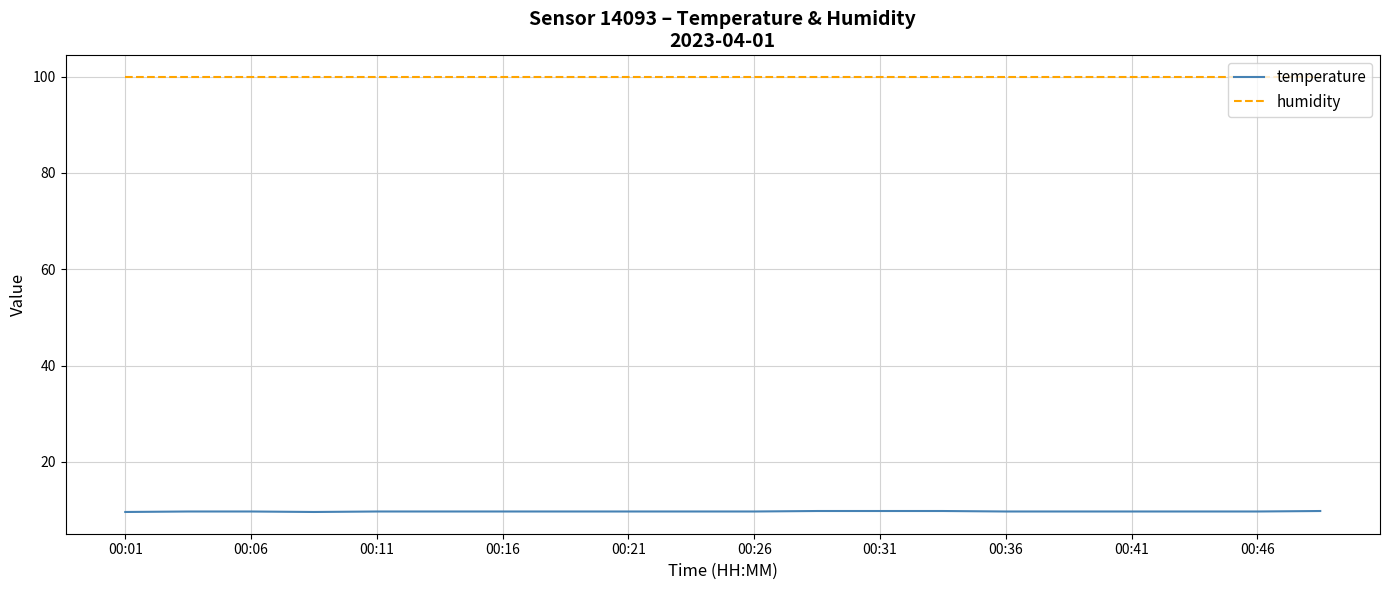

Rank the series by their maximum value, from lowest to highest.

temperature, humidity